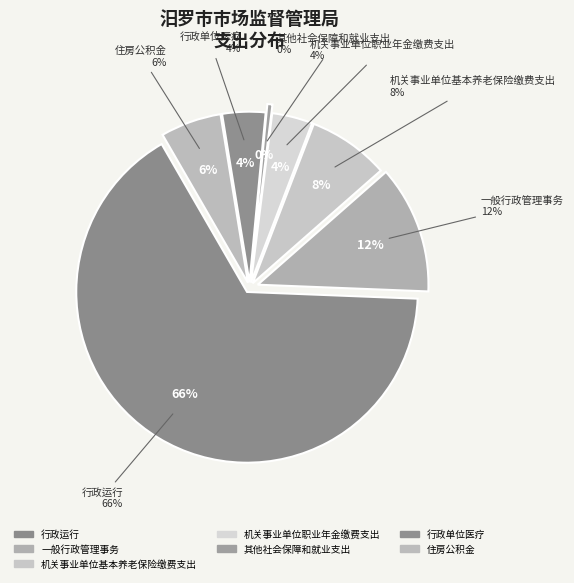

To the nearest percent, what portion does 机关事业单位职业年金缴费支出 represent?

4%